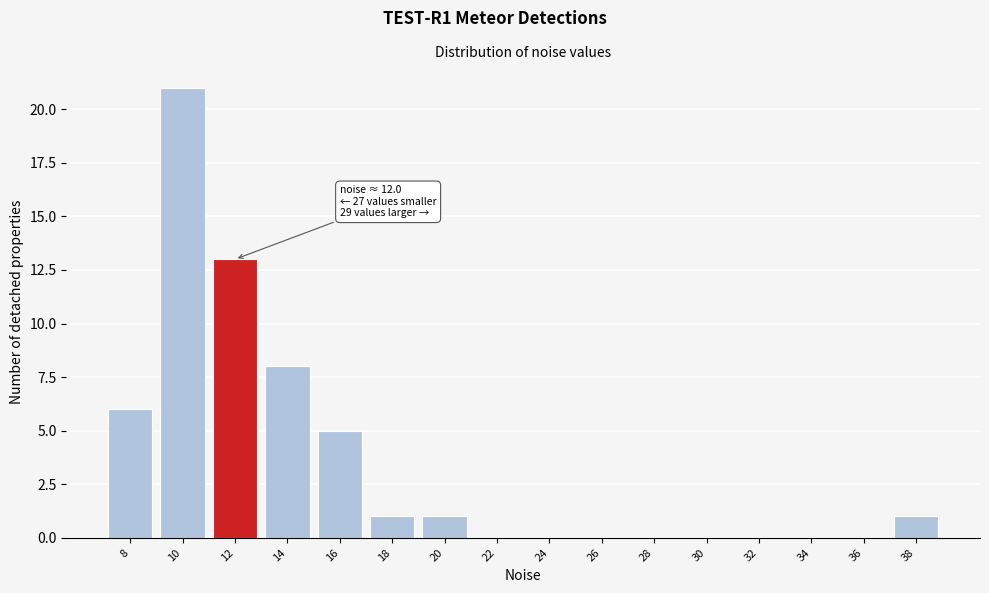

Reading left to right, list all the values displayed in this chart.

8=6	10=21	12=13	14=8	16=5	18=1	20=1	22=0	24=0	26=0	28=0	30=0	32=0	34=0	36=0	38=1